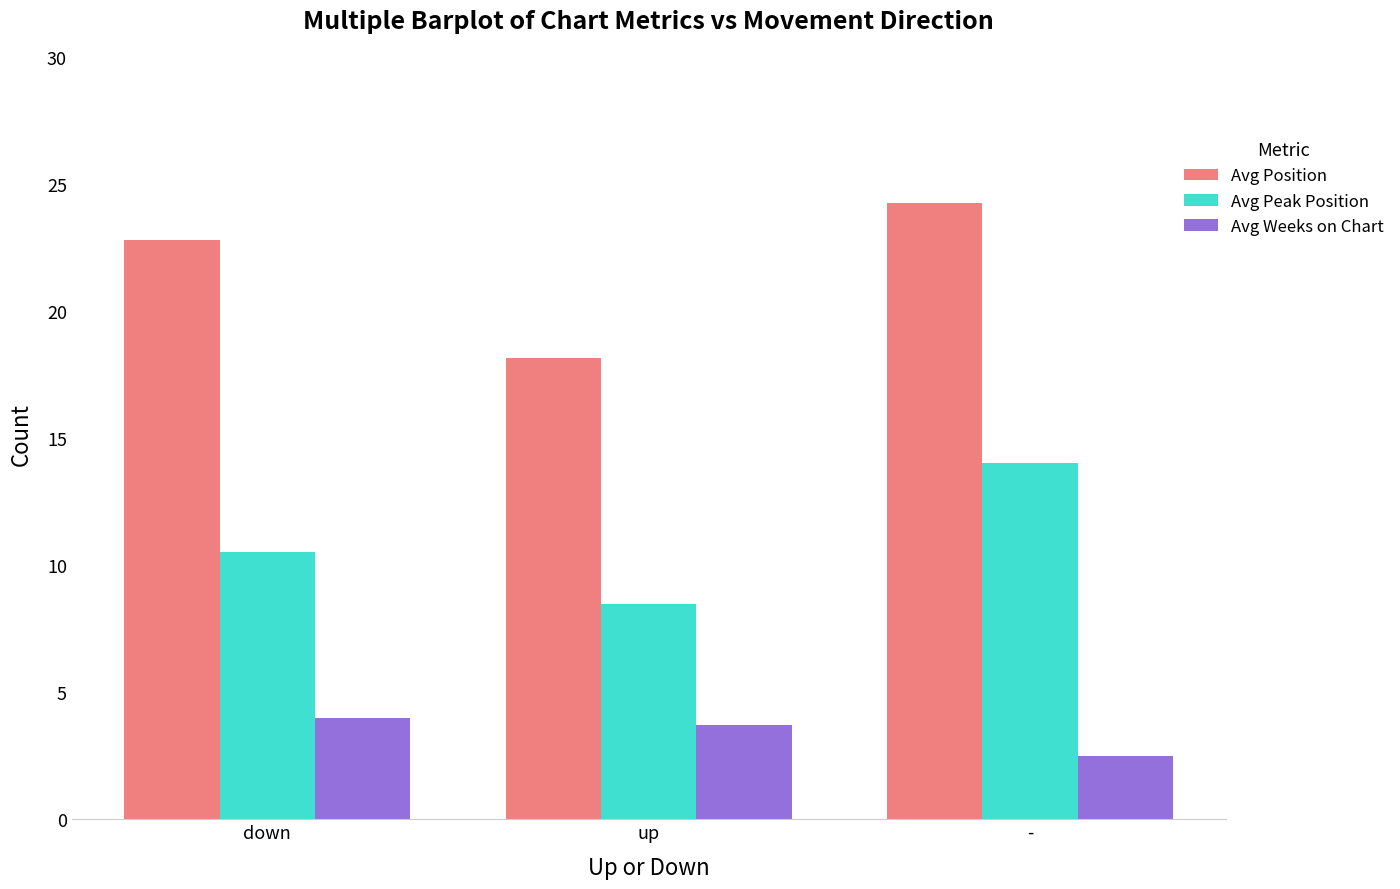

Which label corresponds to the largest value in the chart?

-